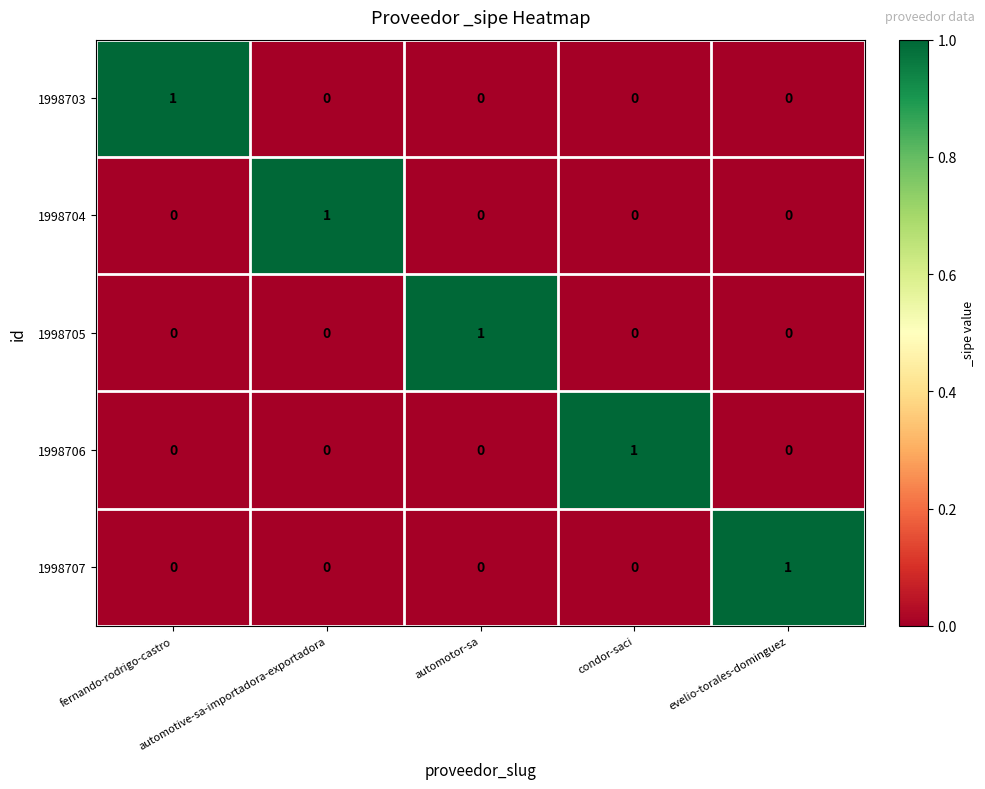

At how many categories does at least one series exceed 0?

5